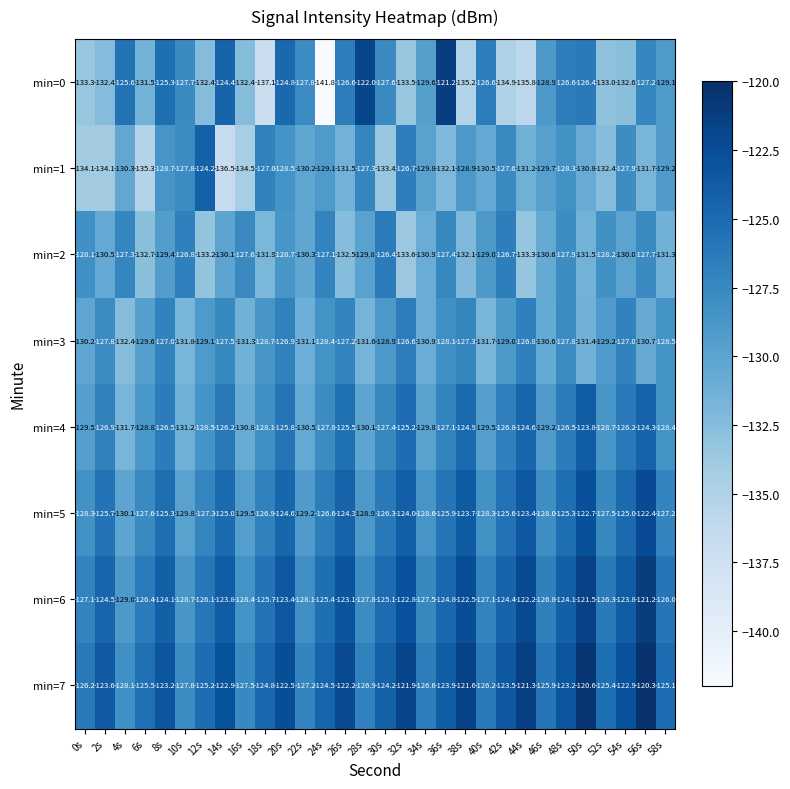

What is the approximate value of min=7 at 26s?

-122.2